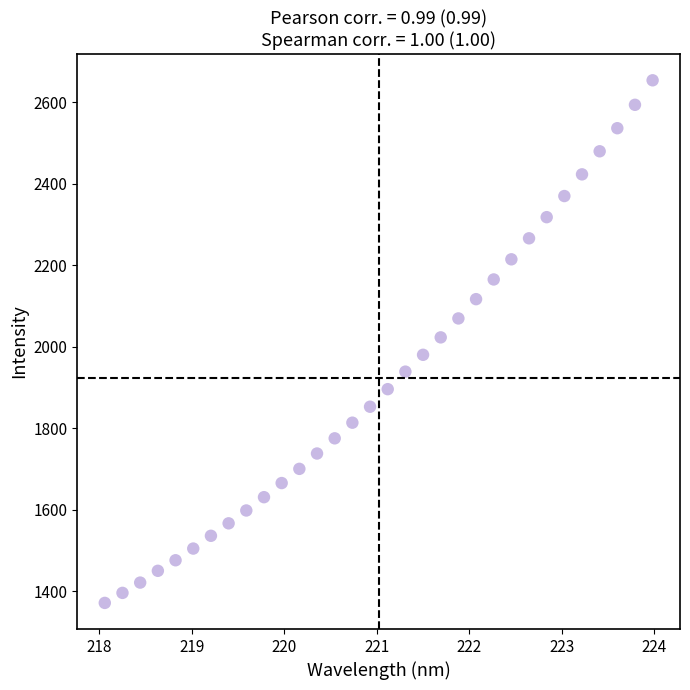

What is the range of Y values (max minus min)?

1282.1